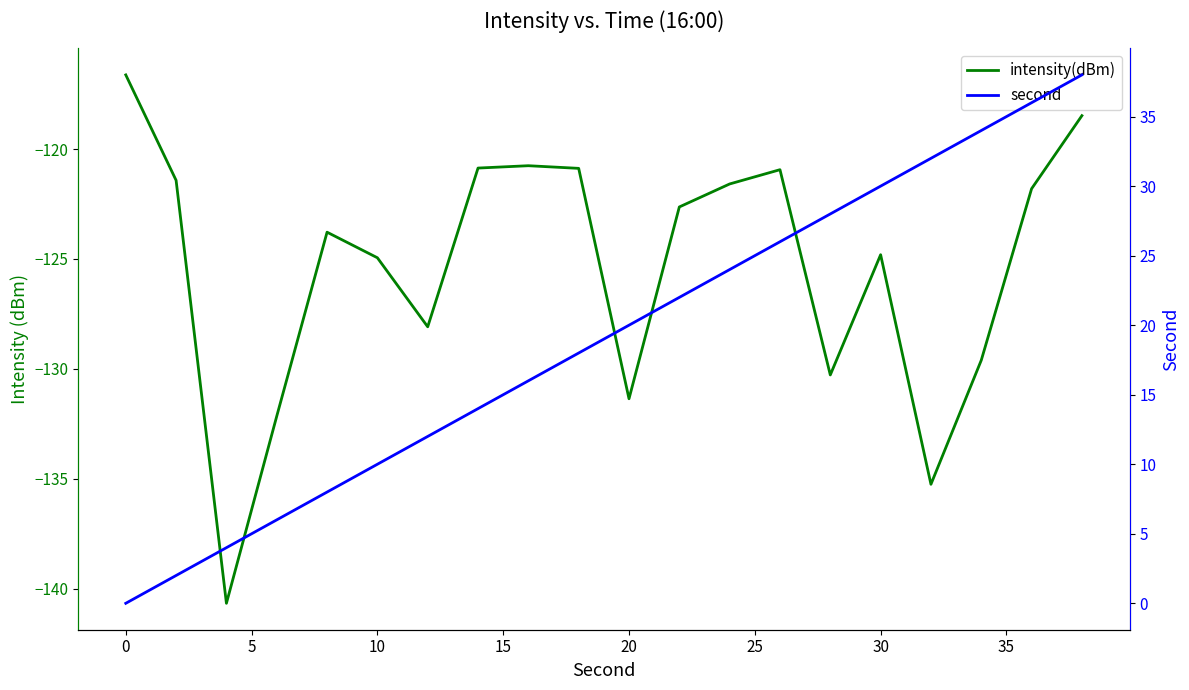

Which has a higher value, 30 or 10?

30